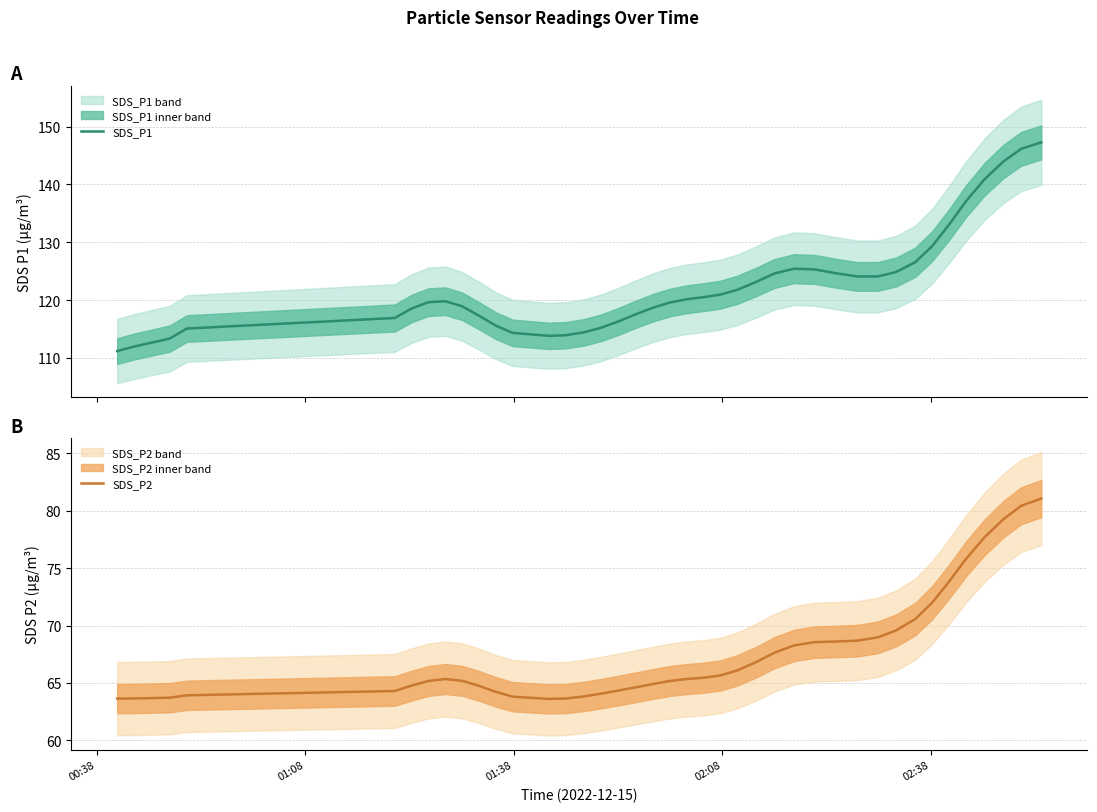

What is the value of the SDS_P2 point at the 18th from the left?

64.6